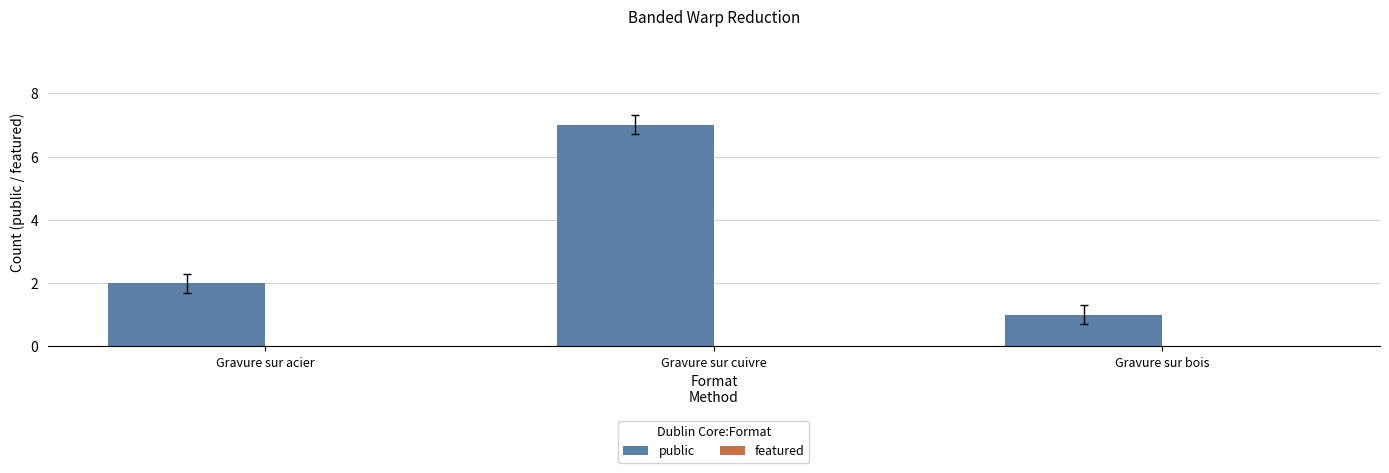

At which label is the value closest to 4?

Gravure sur acier